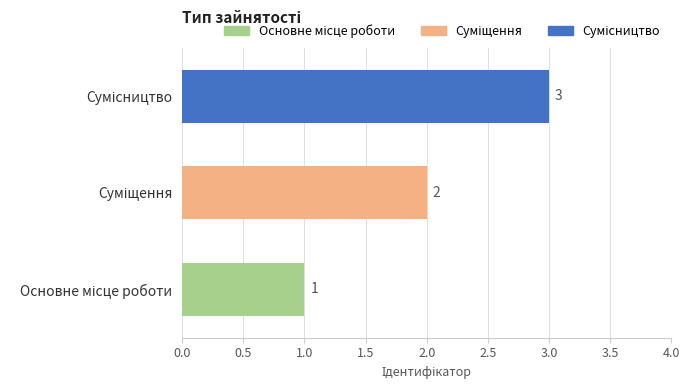

Count the values in the range 1 to 3.

3